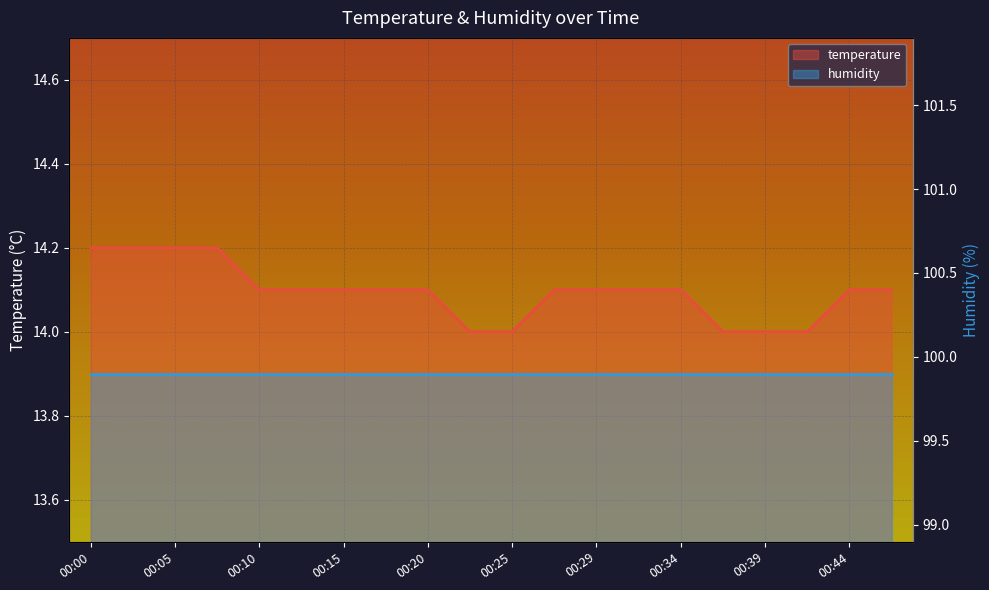

Reading left to right, transcribe all the data shown in this chart.

00:00=14.2	00:02=14.2	00:05=14.2	00:07=14.2	00:10=14.1	00:12=14.1	00:15=14.1	00:17=14.1	00:20=14.1	00:22=14.0	00:25=14.0	00:27=14.1	00:29=14.1	00:32=14.1	00:34=14.1	00:37=14.0	00:39=14.0	00:42=14.0	00:44=14.1	00:47=14.1